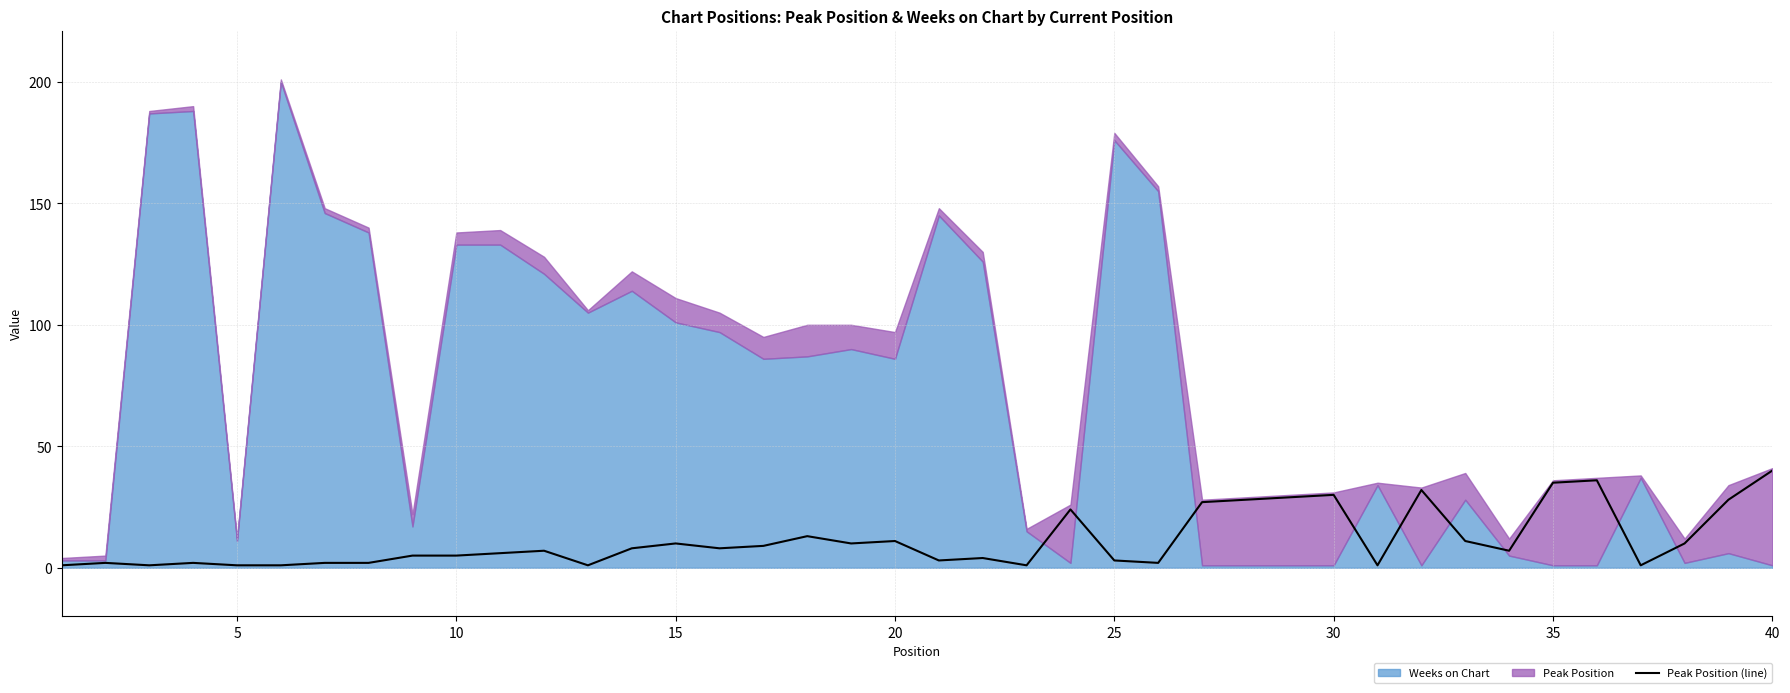

True or false: Peak Position (line) has a value of 30 at 30.

True